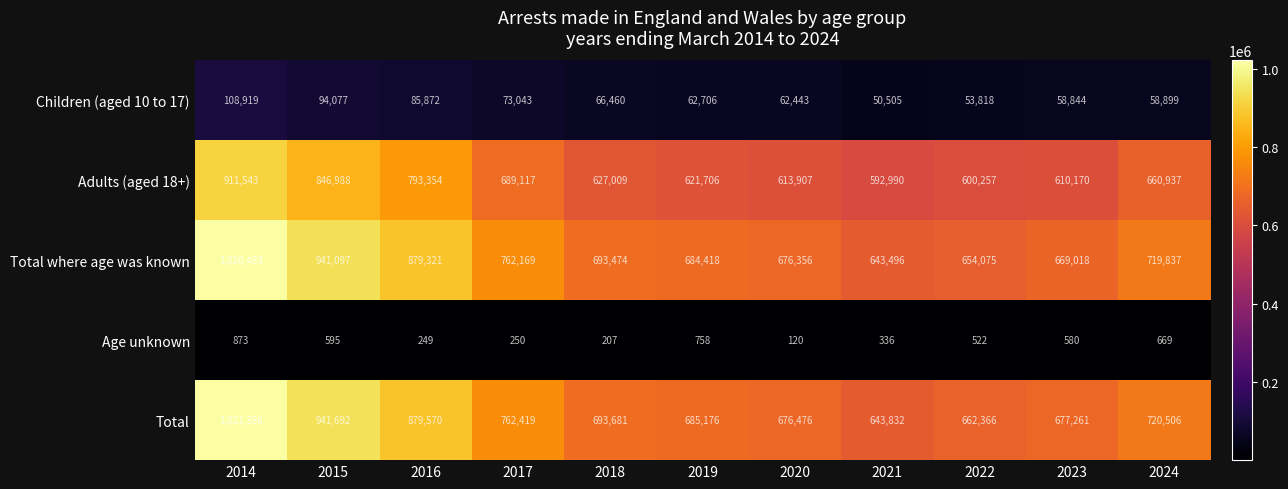

At which label is Age unknown closest to 496?

2022